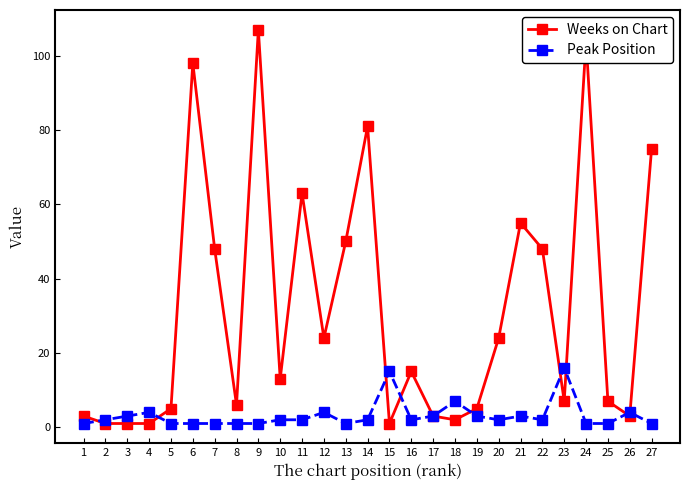

Reading left to right, transcribe all the data shown in this chart.

Weeks on Chart: 1=3	2=1	3=1	4=1	5=5	6=98	7=48	8=6	9=107	10=13	11=63	12=24	13=50	14=81	15=1	16=15	17=3	18=2	19=5	20=24	21=55	22=48	23=7	24=104	25=7	26=3	27=75
Peak Position: 1=1	2=2	3=3	4=4	5=1	6=1	7=1	8=1	9=1	10=2	11=2	12=4	13=1	14=2	15=15	16=2	17=3	18=7	19=3	20=2	21=3	22=2	23=16	24=1	25=1	26=4	27=1